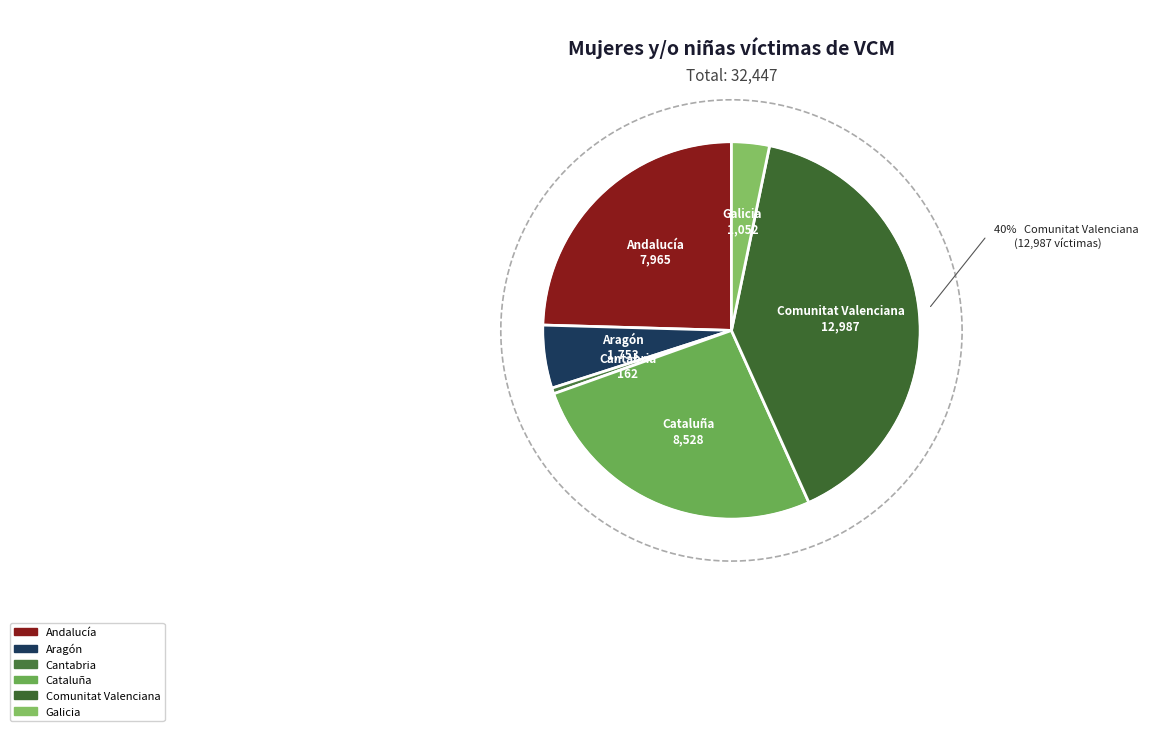

The Comunitat Valenciana slice represents 34% of the pie. True or false?

False